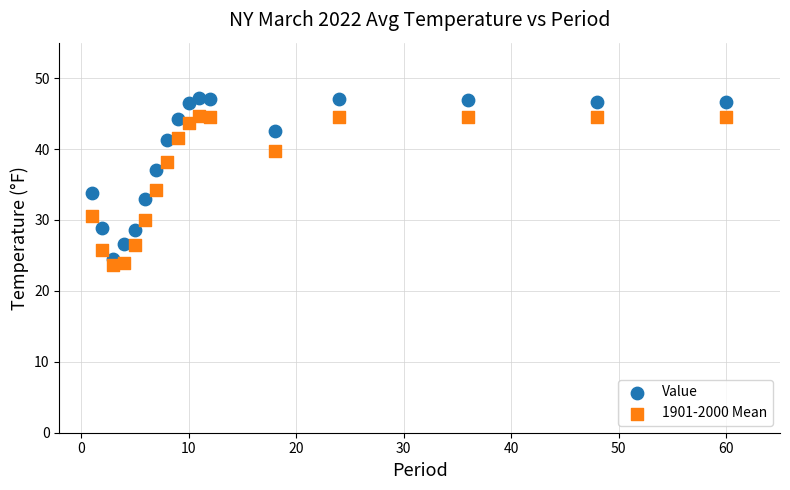

Which series reaches the maximum Y coordinate?

Value